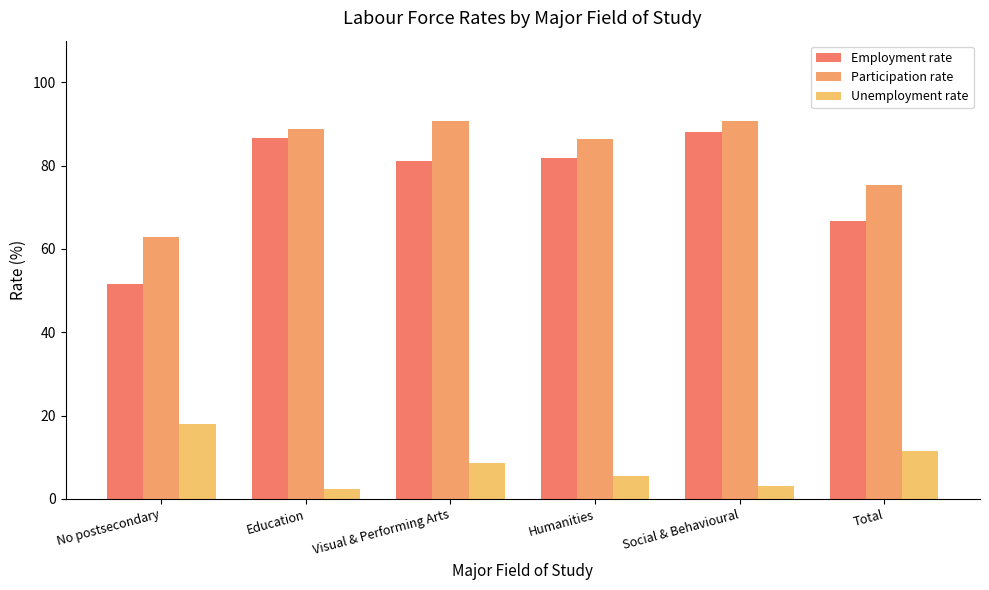

Is it true that Employment rate equals 52.6 at Education?

False